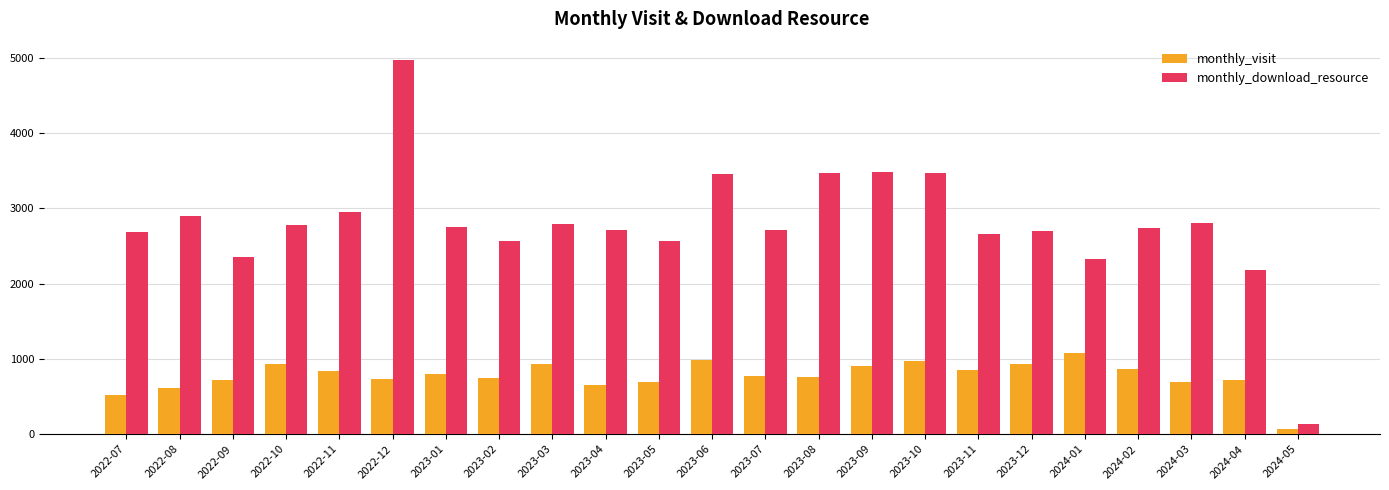

What is the label of the 6th bar from the left?

2022-12